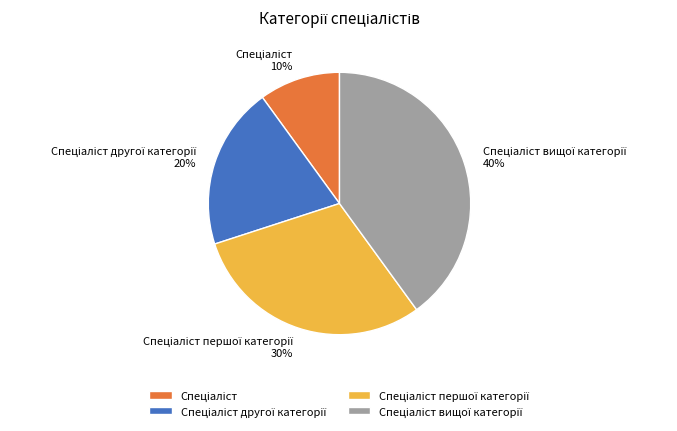

To the nearest percent, what is the average slice percentage?

25%